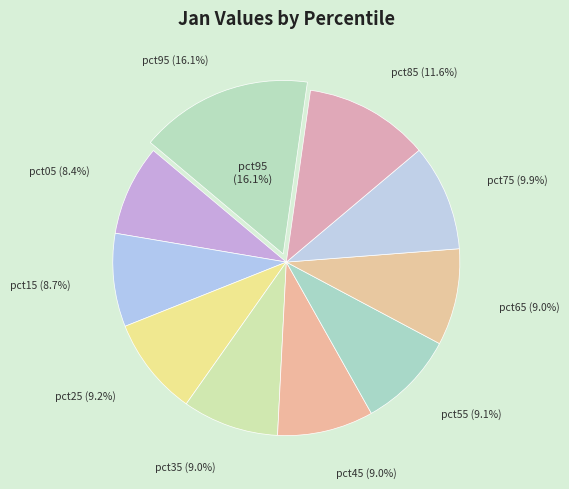

True or false: pct85 accounts for 24% of the total.

False